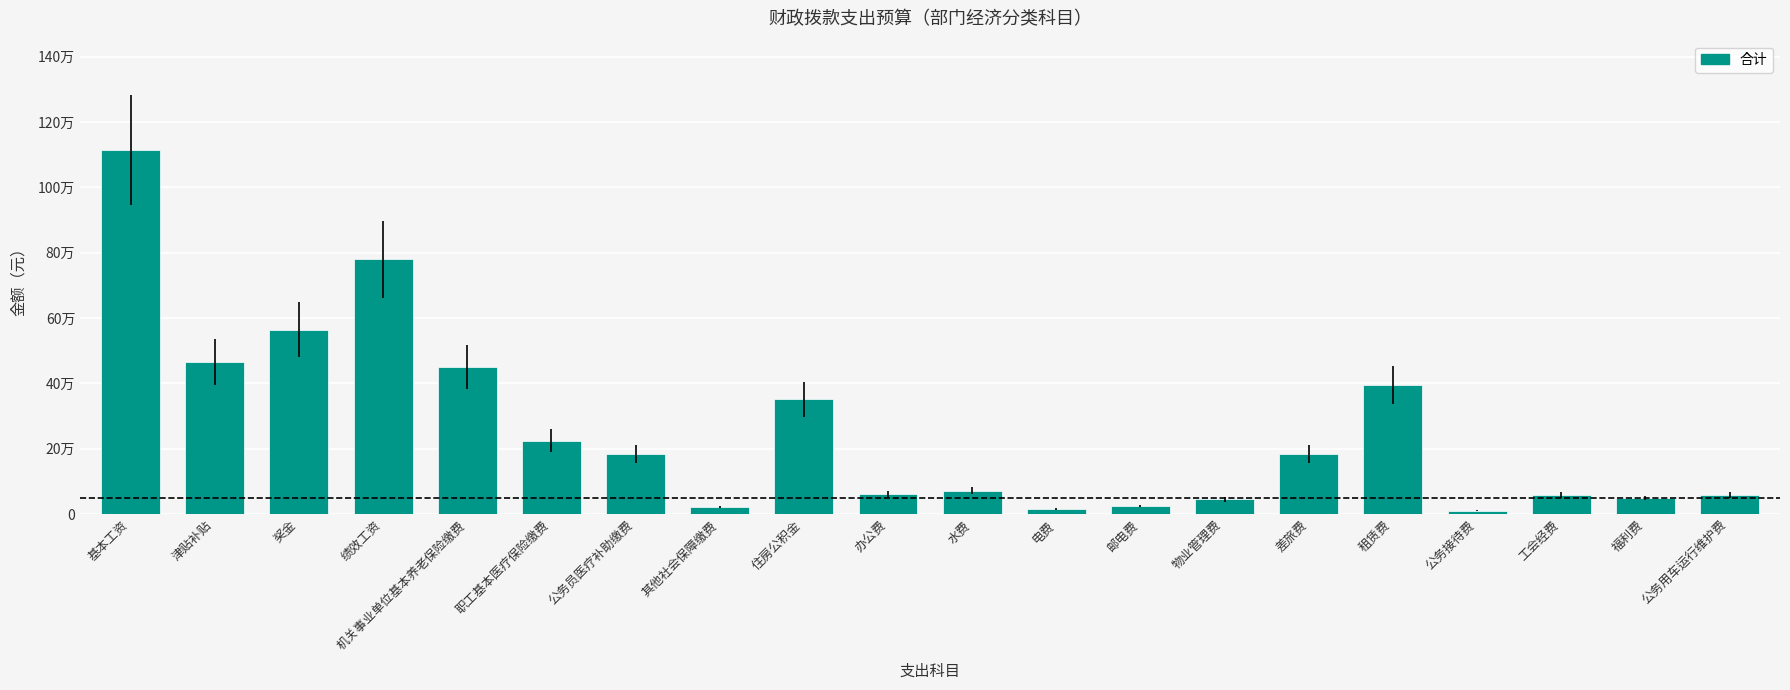

Which category has the highest value across all series?

基本工资